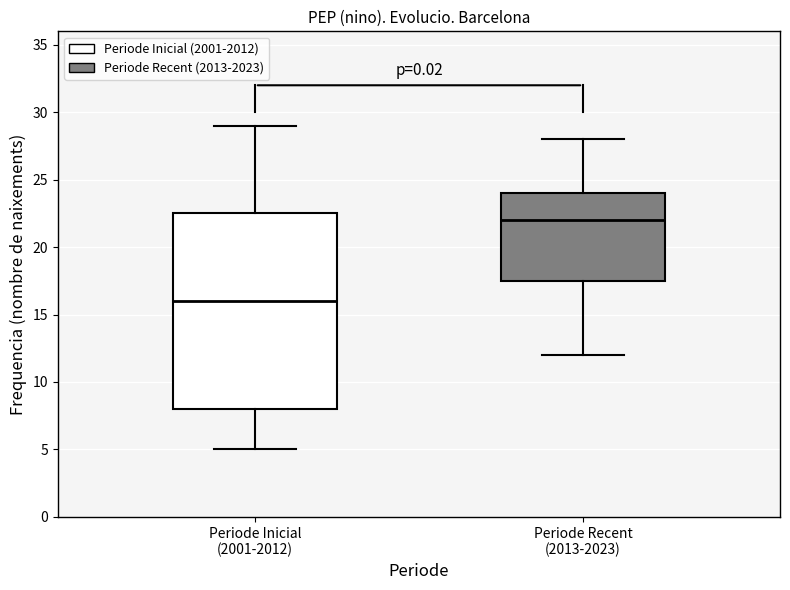

Comparing the boxes themselves (not the whiskers), which one is the tallest?

Periode Inicial (2001-2012)